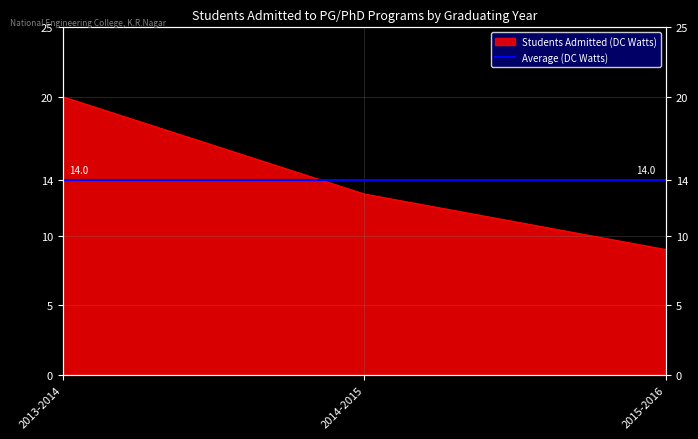

What is the average value?

14